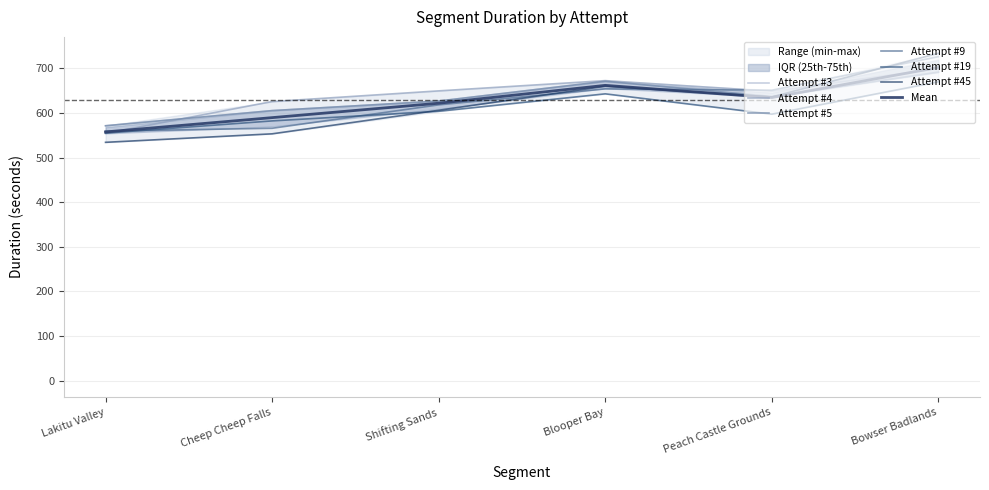

What is the difference between the highest and lowest values at Bowser Badlands?

64.0